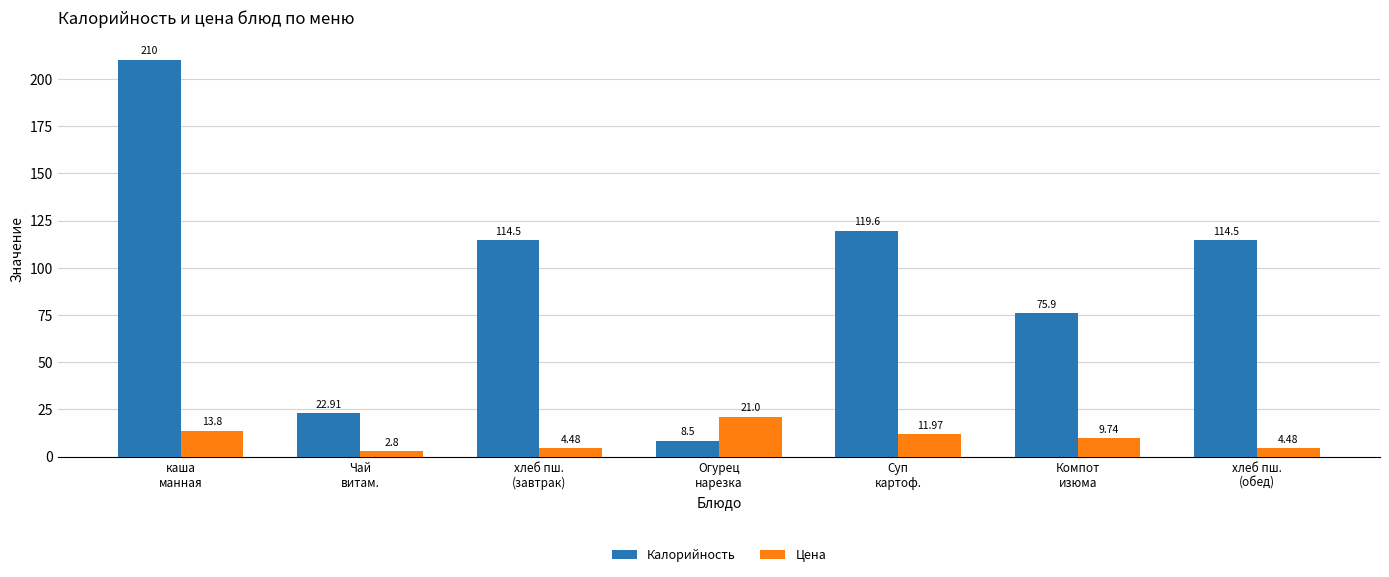

Rank the series by their average value, from lowest to highest.

Цена, Калорийность